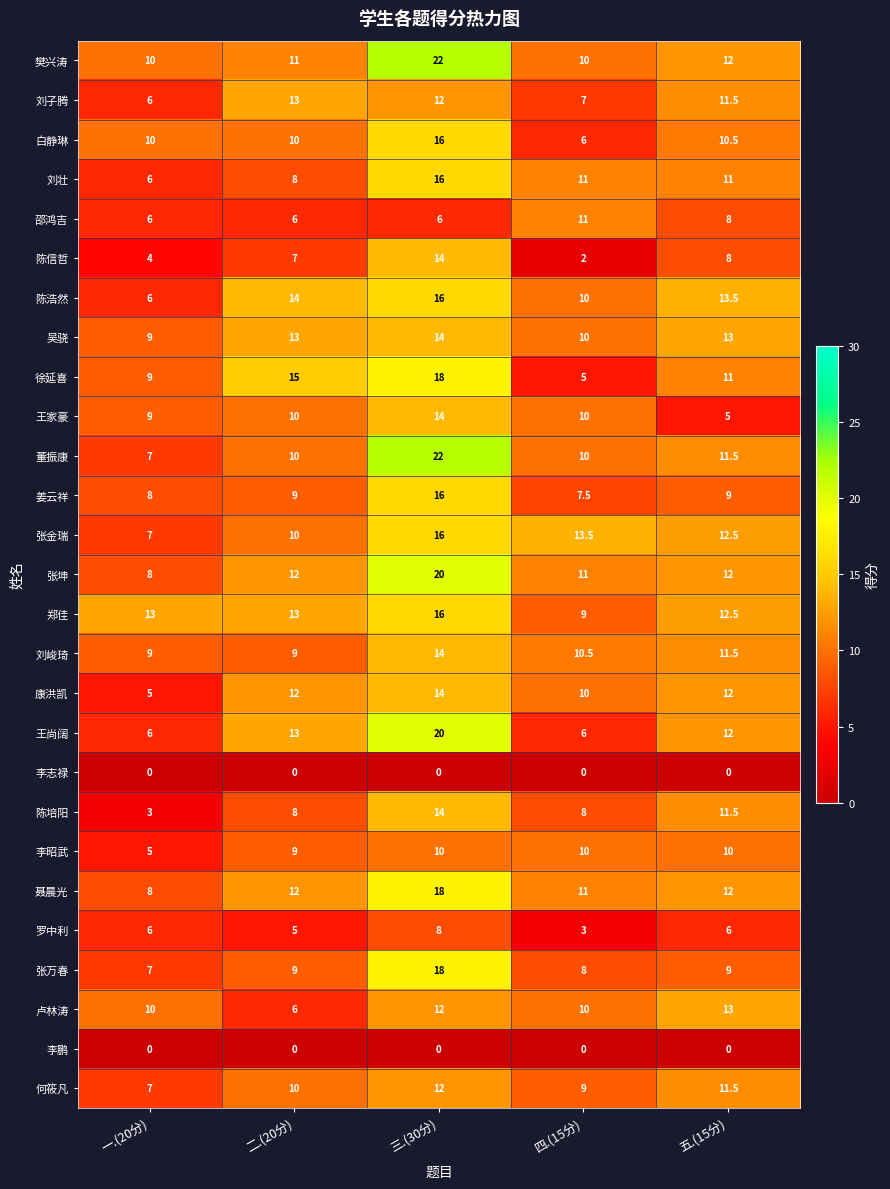

How many data points does each series have?

5